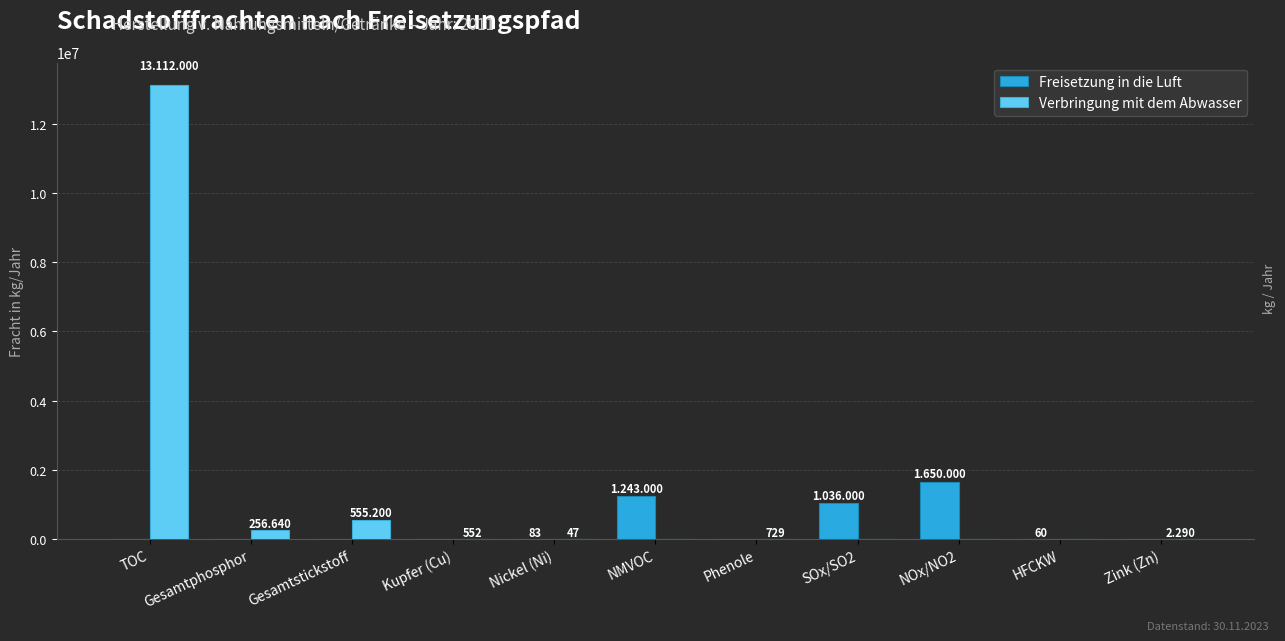

Count the number of categories in the chart.

11